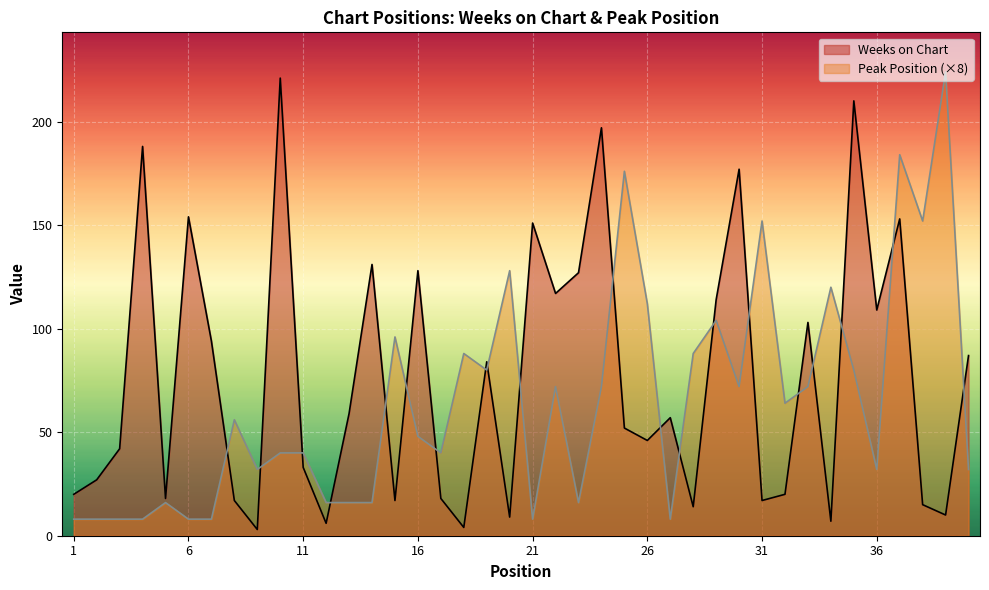

Where is the first local minimum for Weeks on Chart?

5